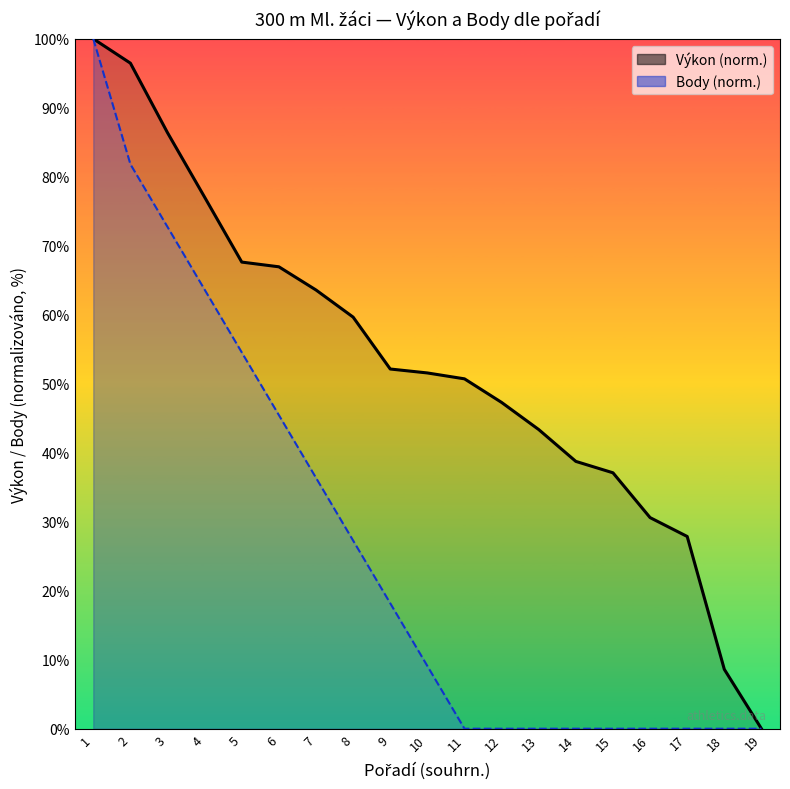

At which label does Výkon (norm.) first exceed 51?

1